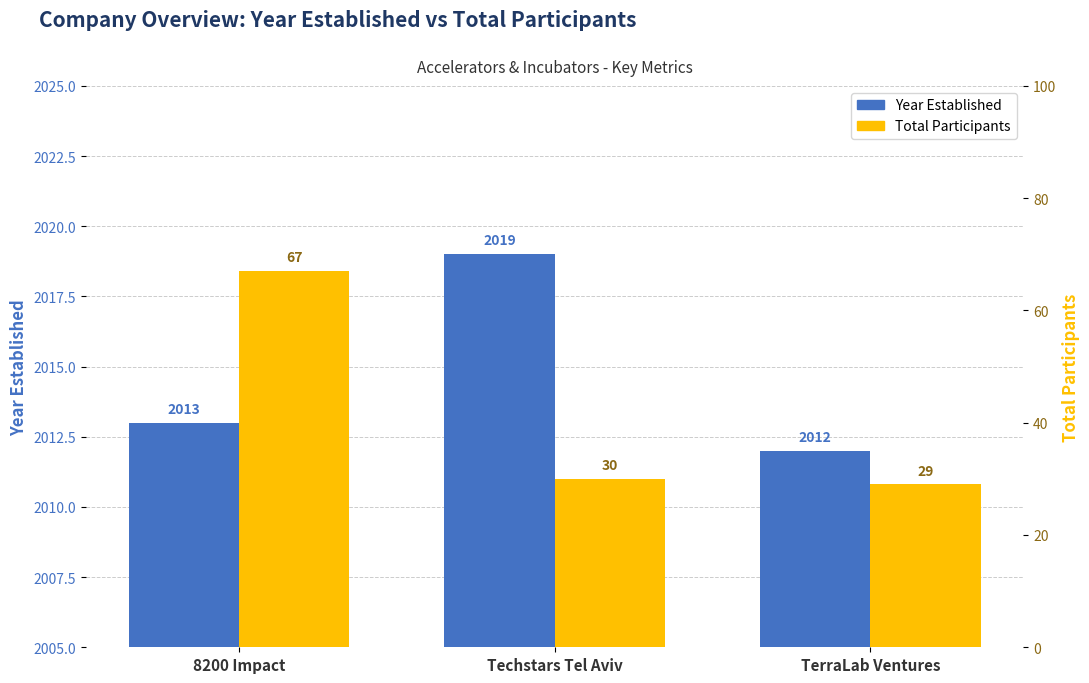

What is the total value across all series at Techstars Tel Aviv?

2049